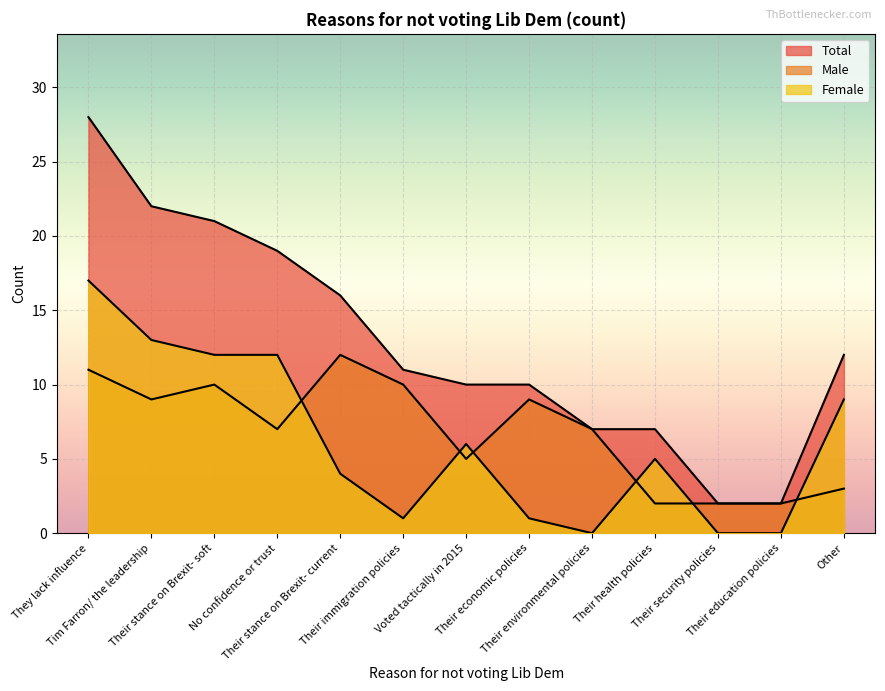

Approximately how many times larger is the value at Their stance on Brexit- soft compared to Their security policies?

10.5